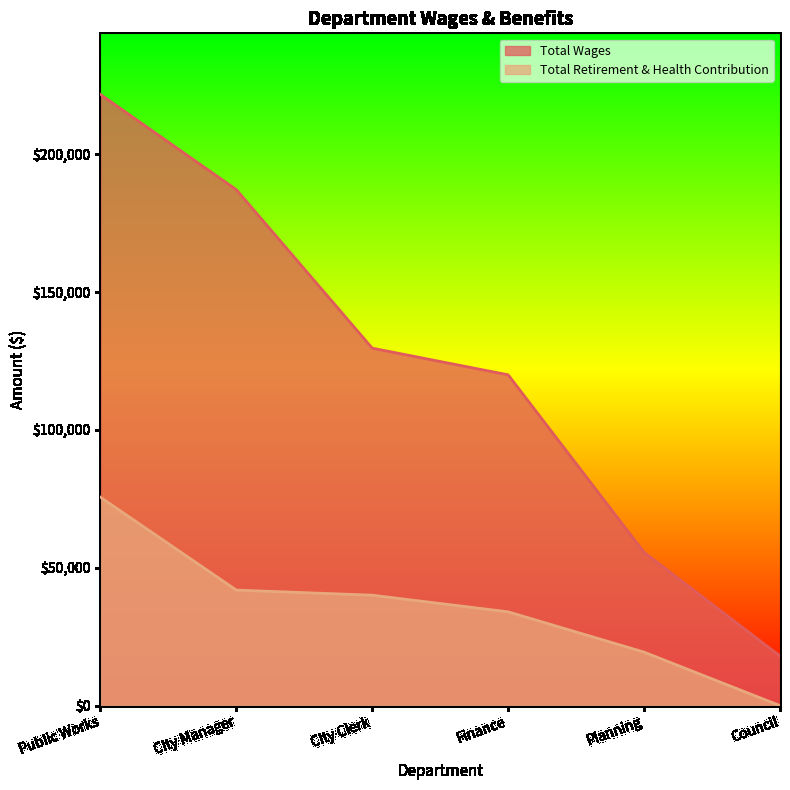

What is the sum of all Total Retirement & Health Contribution values?

211043